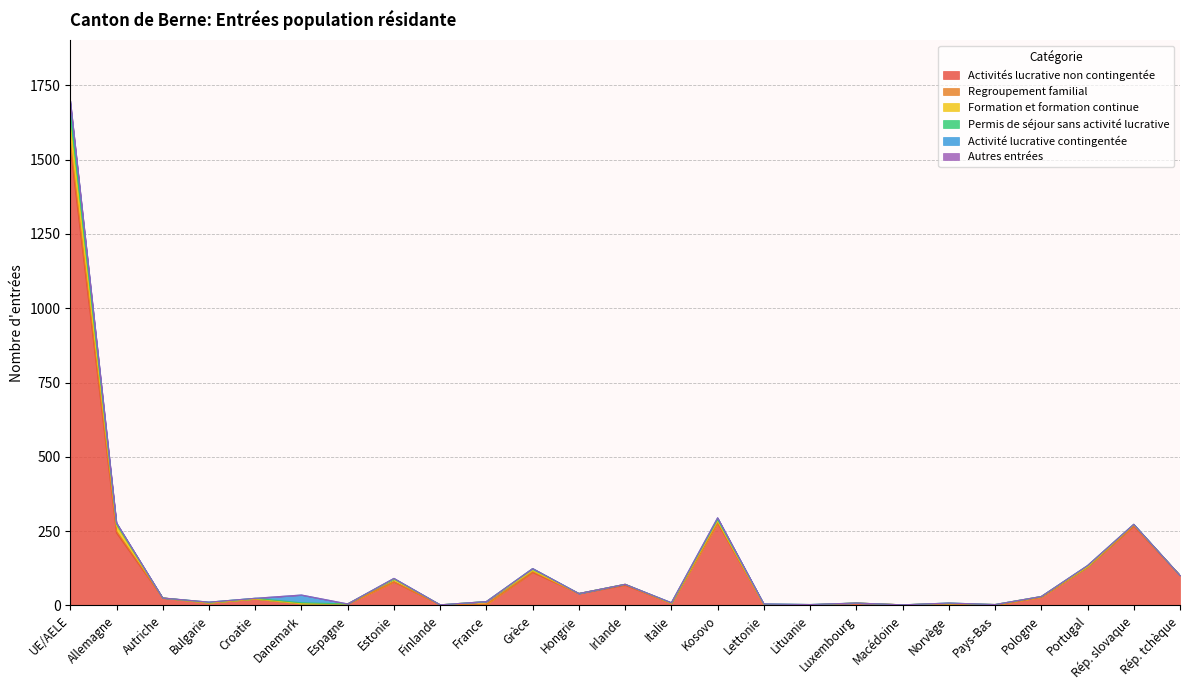

What is the average value of the Regroupement familial series?

2